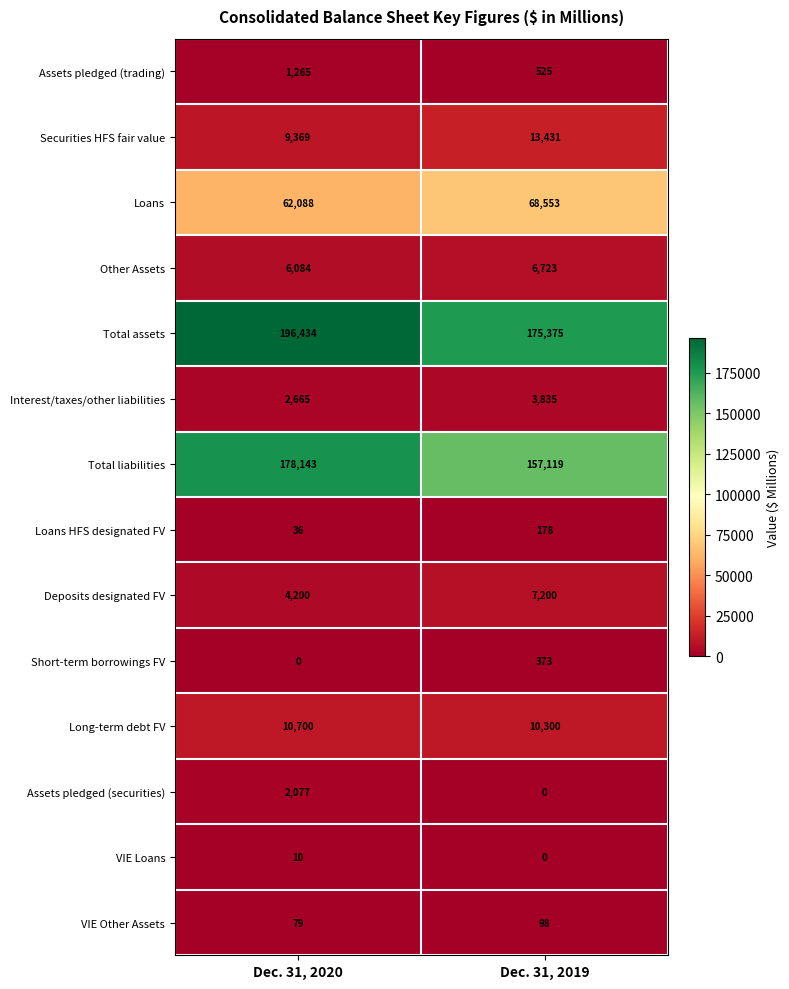

What is the average value of the Assets pledged (trading) series?

895